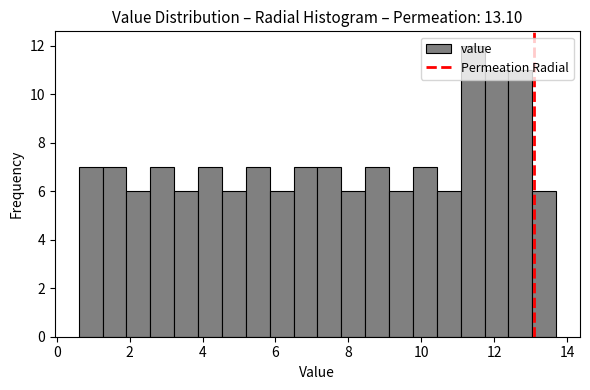

Read against the x-axis, roughly where is the centre of the tallest bar?

11.4